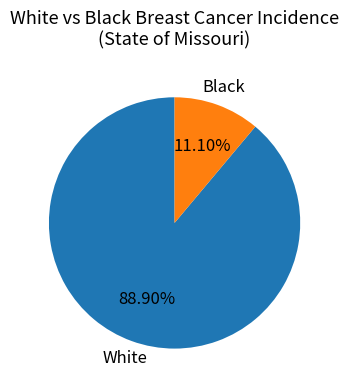

Count the number of slices in the pie.

2